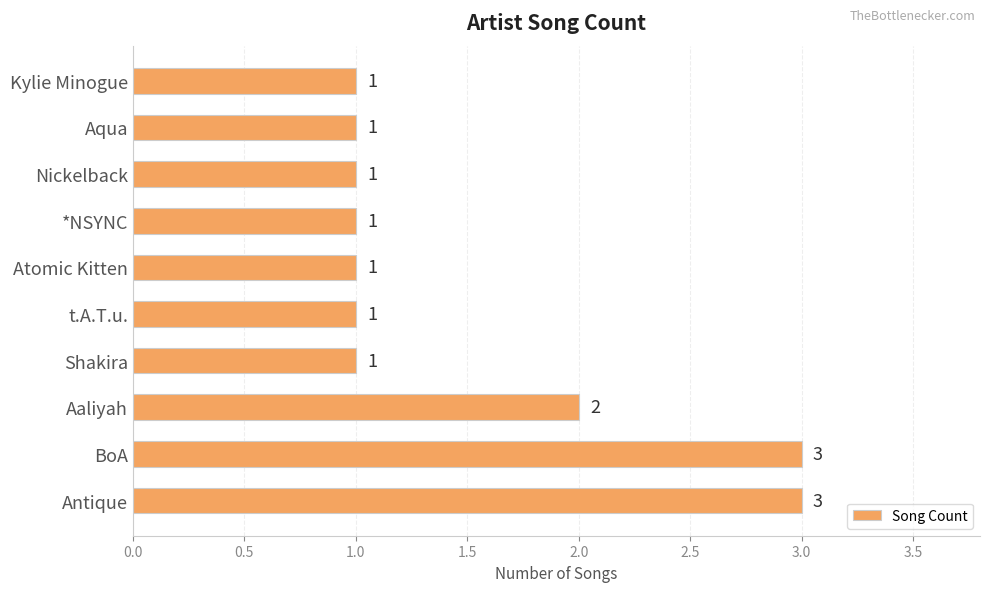

Approximately how many times larger is the value at Nickelback compared to *NSYNC?

1.0